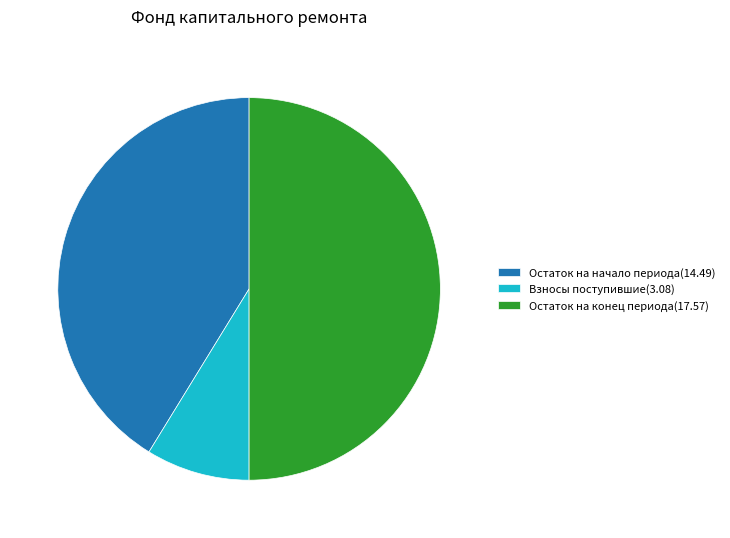

Is Взносы поступившие(3.08) the majority of the pie?

No